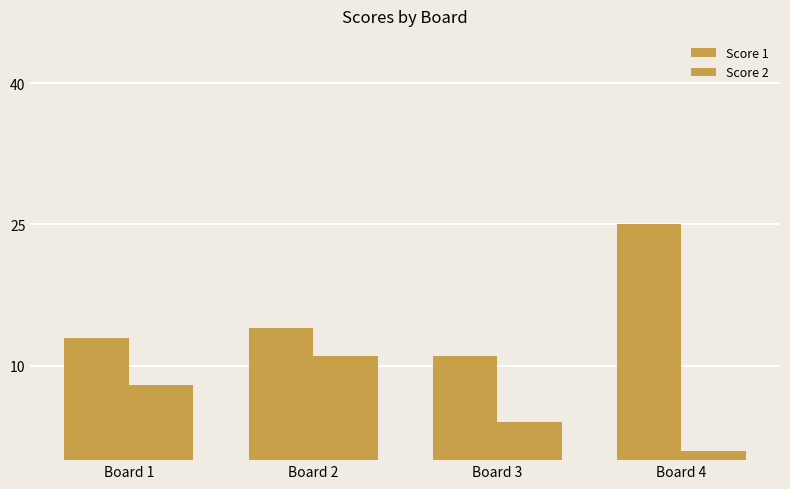

What is the value of the Score 1 bar at the 4th from the left?

25